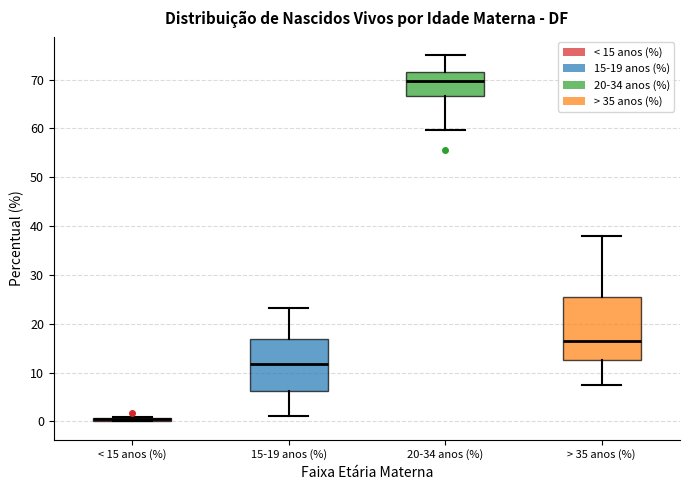

Where does the median line of the box for 20-34 anos (%) sit on the y-axis? The values are not printed on the chart, so give them approximately, as read against the axis.

70